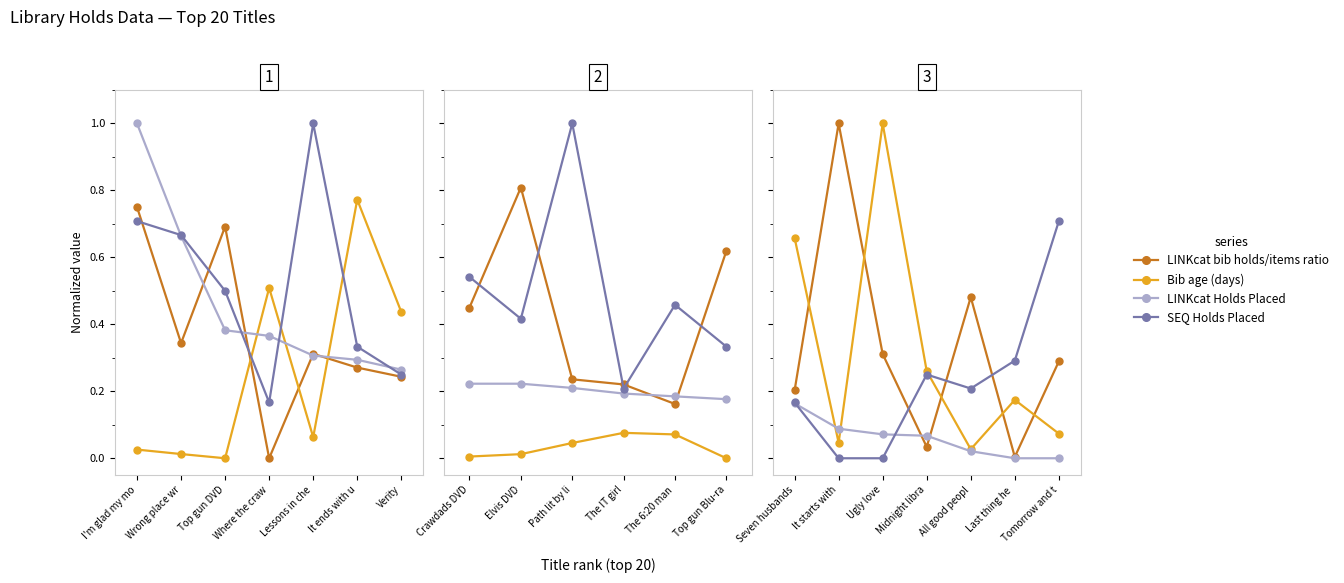

True or false: SEQ Holds Placed and Bib age (days) intersect in this chart.

True